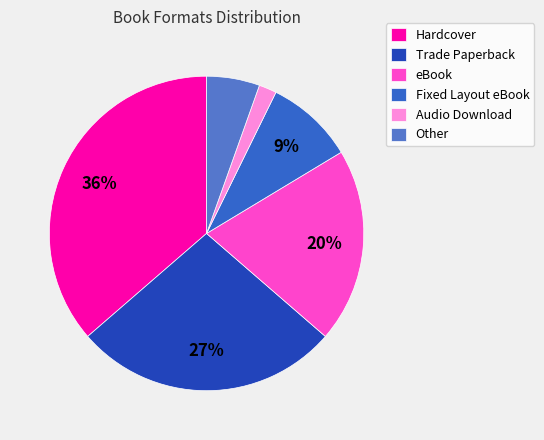

Which slice is the smallest?

Audio Download